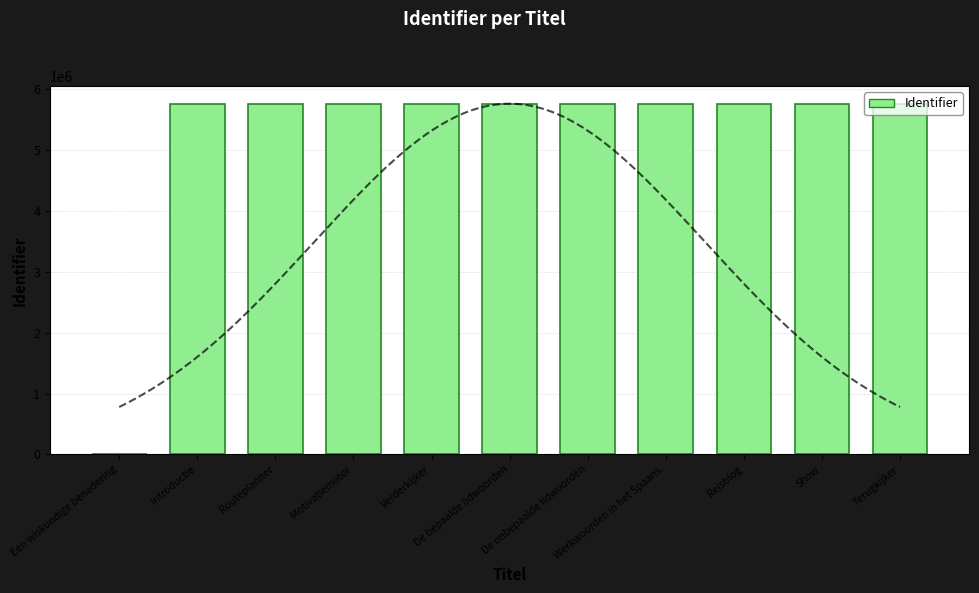

Reading left to right, list all the values displayed in this chart.

Een wiskundige benadering=0	Introductie=5756630	Routeplanner=5756632	Motivatiemotor=5756635	Verderkijker=5756639	De bepaalde lidwoorden=5756642	De onbepaalde lidwoorden=5756644	Werkwoorden in het Spaans.=5756646	Reisblog=5756654	Show=5756657	Terugkijker=5756661